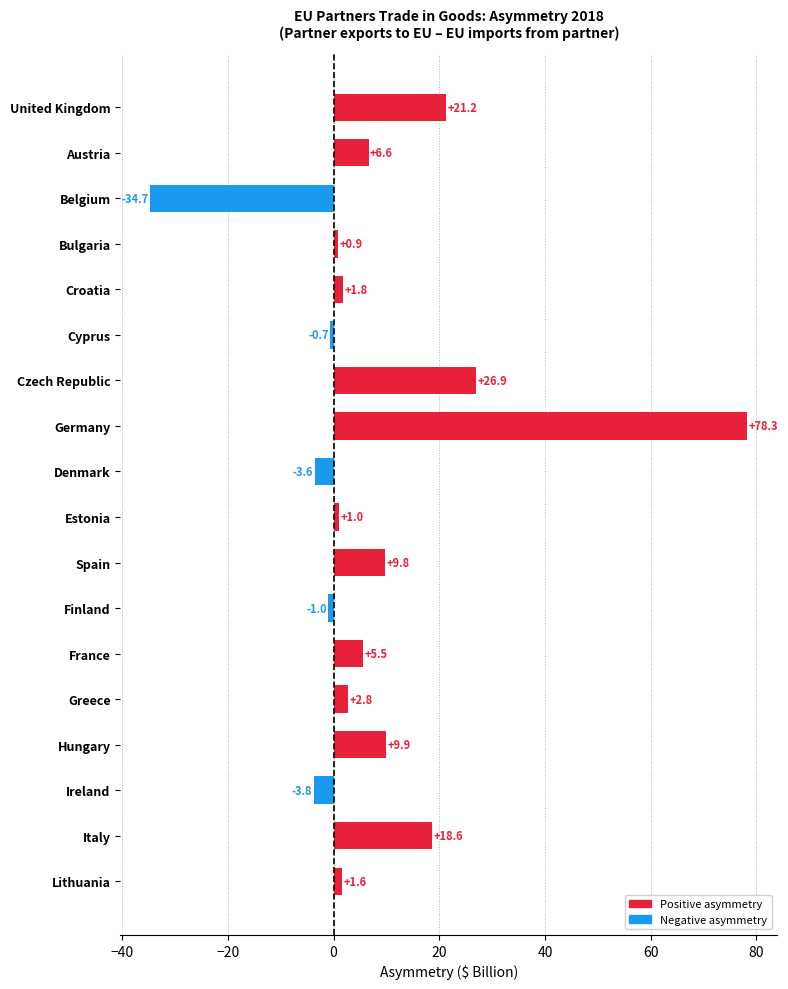

What is the difference between the maximum and minimum values?

113.0